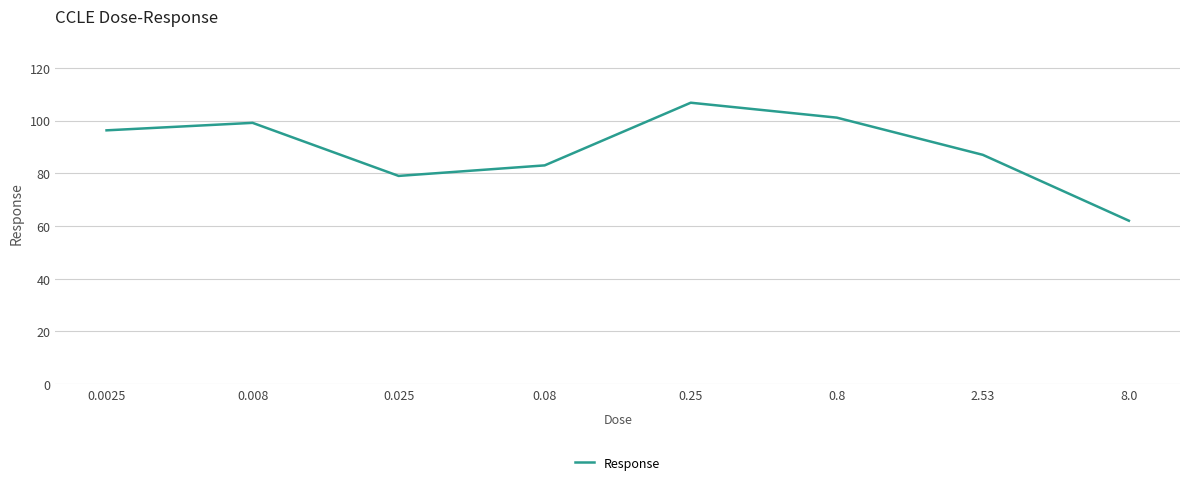

Approximately how many times larger is the value at 0.0025 compared to 0.25?

0.9